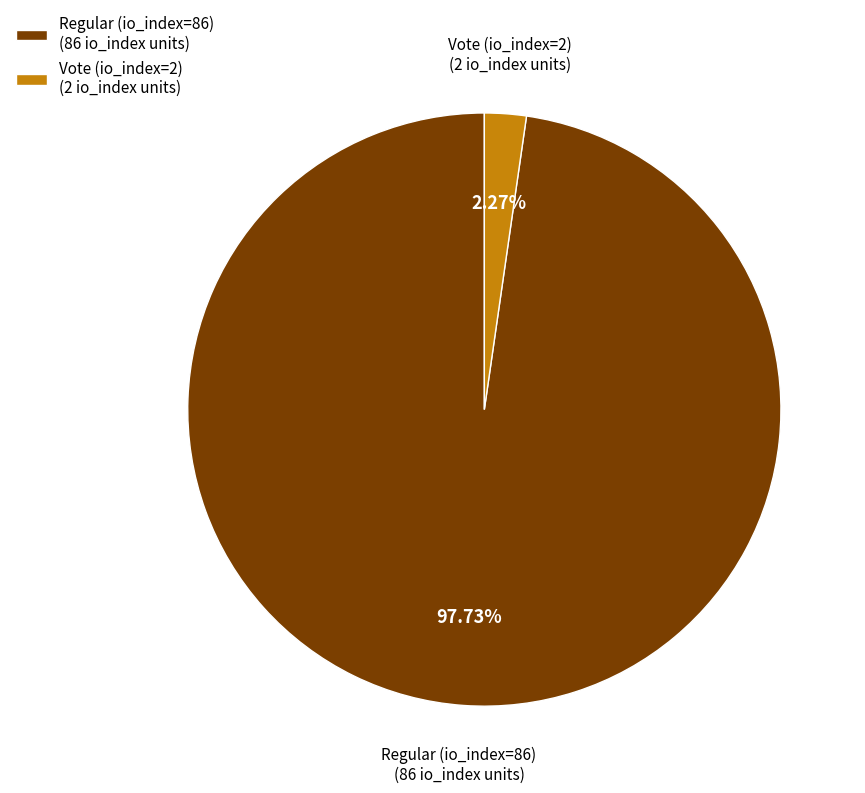

To the nearest percent, what percentage of the pie is Regular (io_index=86)?

98%